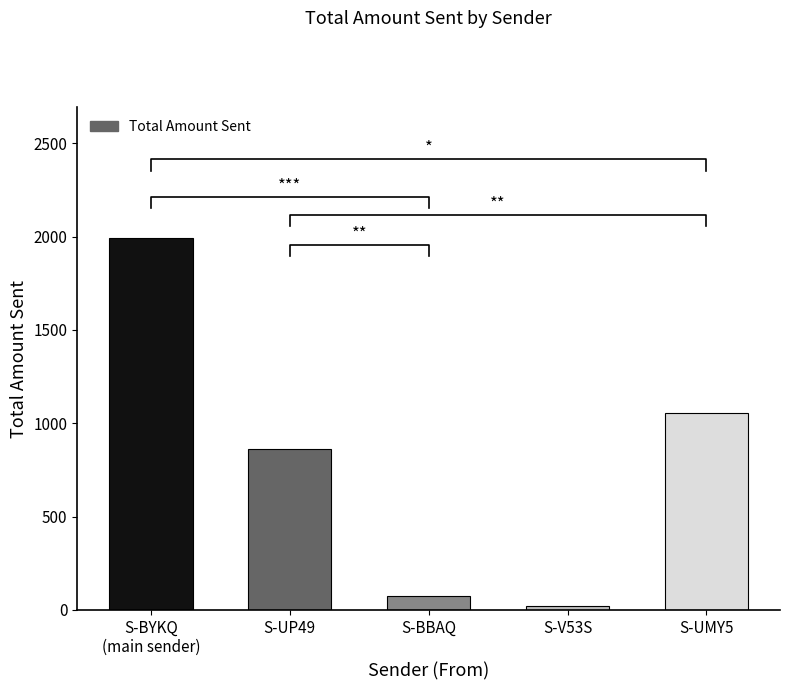

Are the bars horizontal?

No